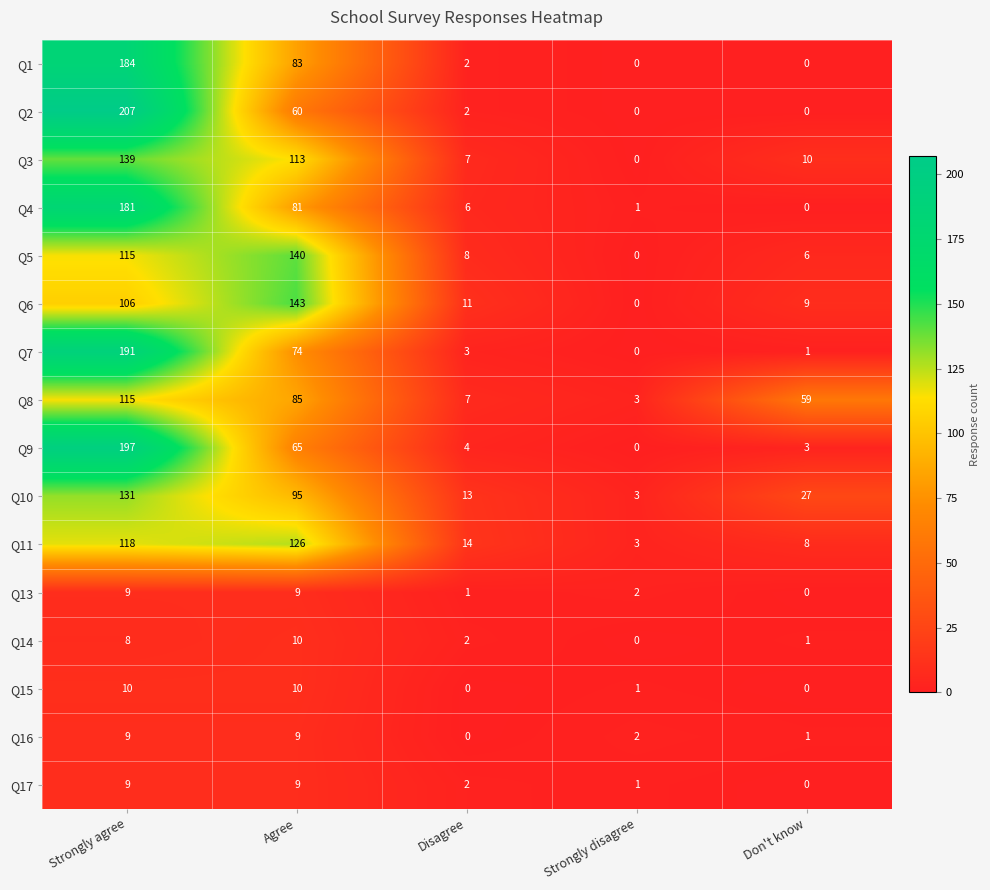

At which category is the sum across all series the highest?

Strongly agree